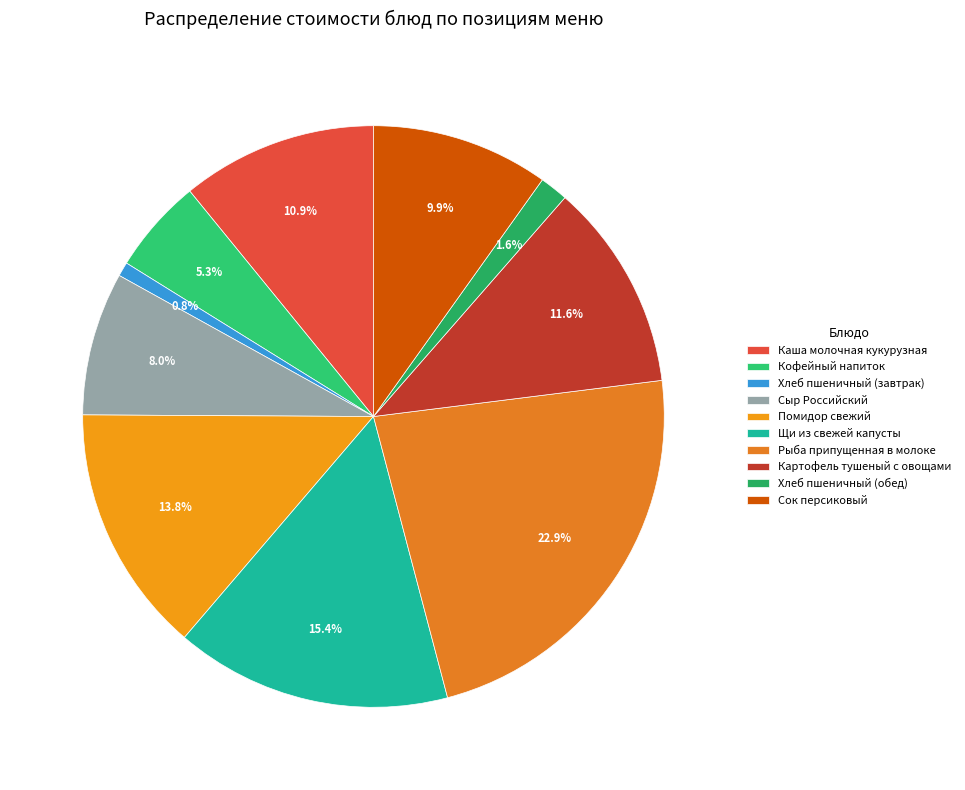

Does Щи из свежей капусты represent more than half of the total?

No